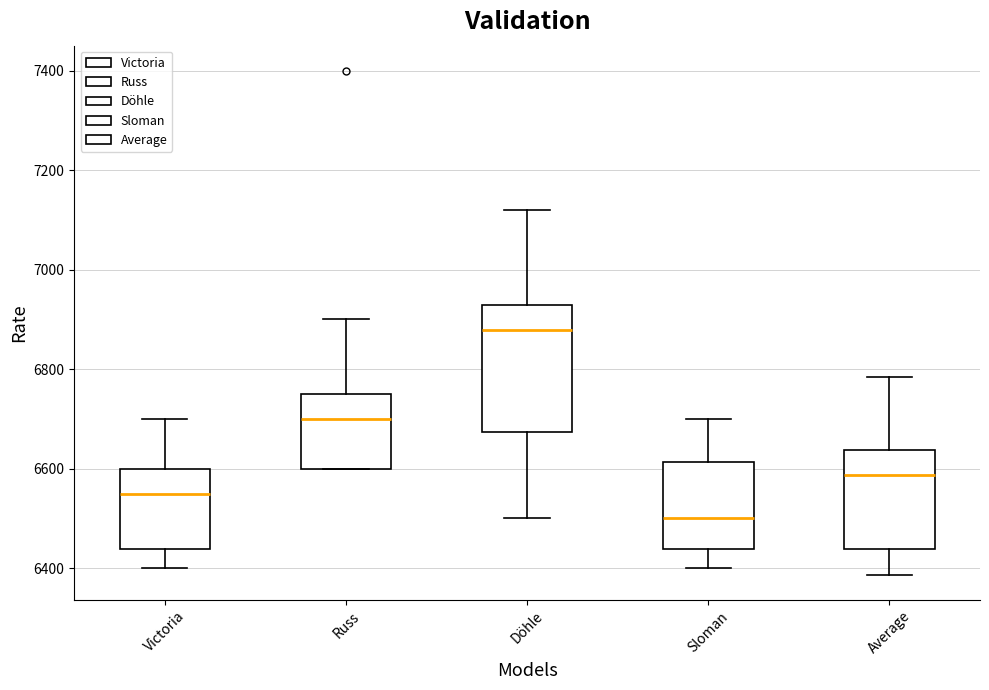

Which box's median line is the highest?

Döhle